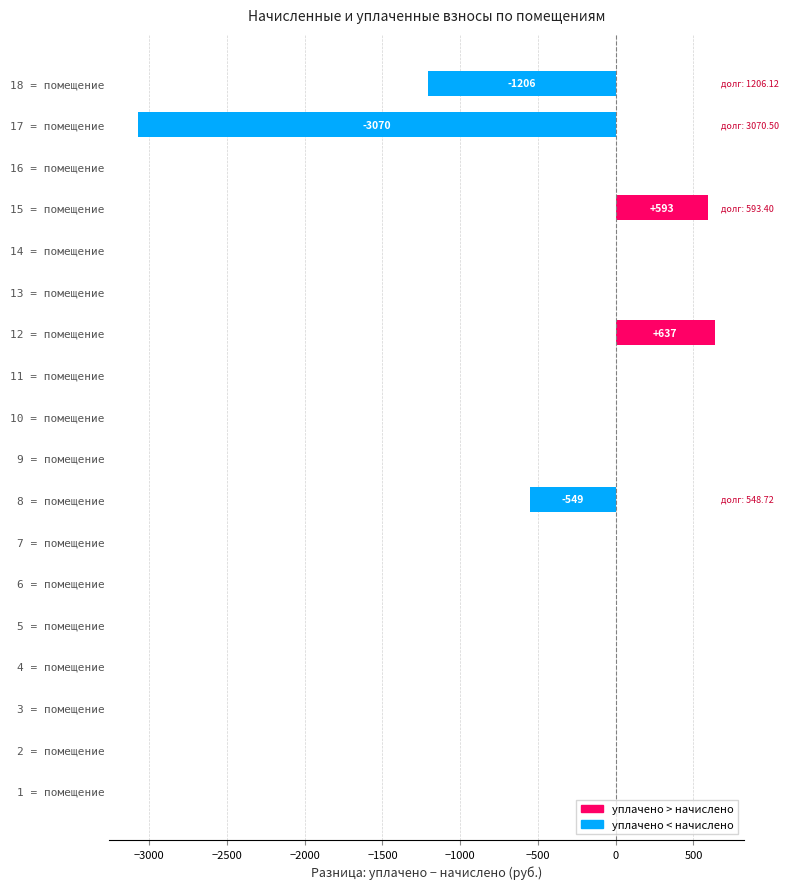

Which has a higher value, 12 = помещение or 1 = помещение?

12 = помещение